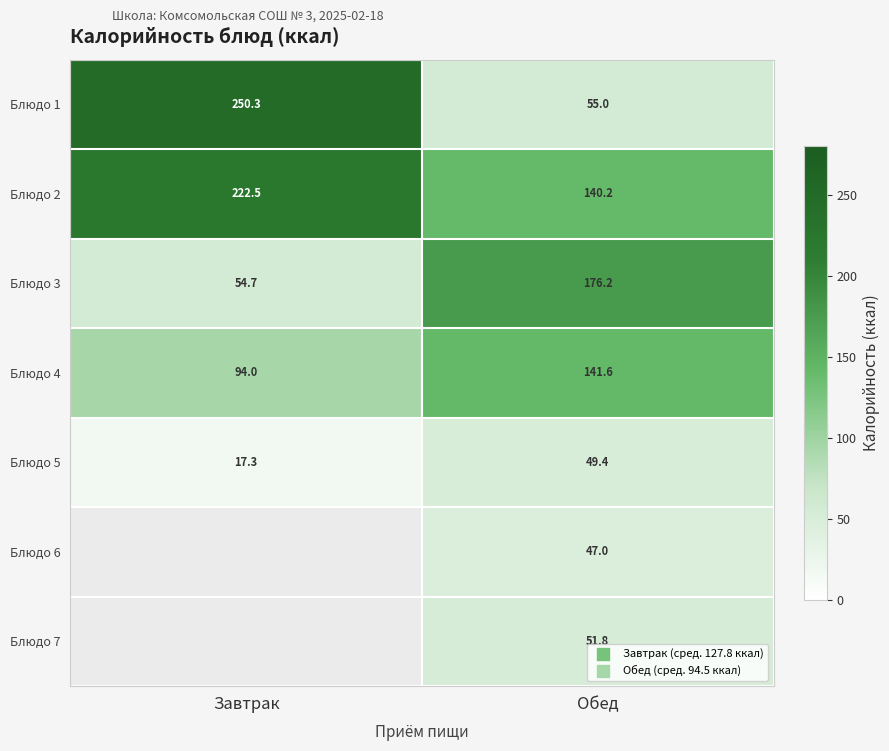

Is the value of Блюдо 4 at Завтрак greater than the value of Блюдо 3 at Завтрак?

Yes